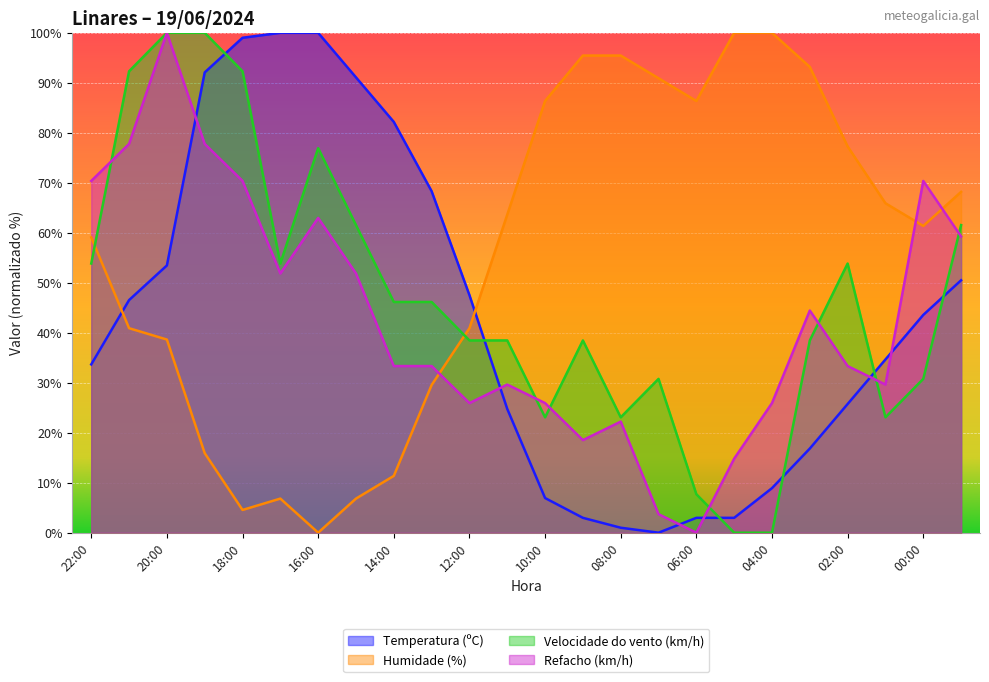

What is the sum of all Velocidade do vento (km/h) values?

1130.8